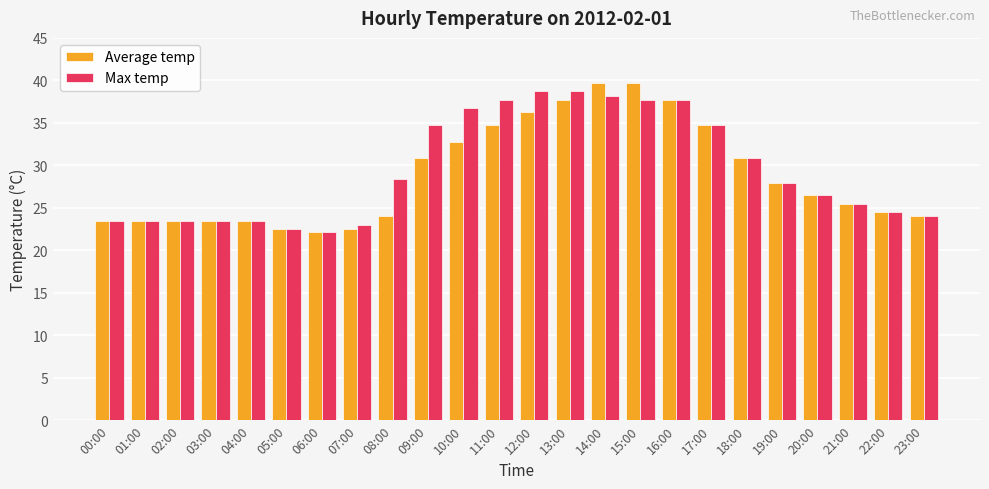

Reading right to left, extract all data points from this chart.

Average temp: 23:00=24.0	22:00=24.5	21:00=25.5	20:00=26.5	19:00=27.9	18:00=30.9	17:00=34.8	16:00=37.7	15:00=39.7	14:00=39.7	13:00=37.7	12:00=36.3	11:00=34.8	10:00=32.8	09:00=30.9	08:00=24.0	07:00=22.5	06:00=22.1	05:00=22.5	04:00=23.5	03:00=23.5	02:00=23.5	01:00=23.5	00:00=23.5
Max temp: 23:00=24.0	22:00=24.5	21:00=25.5	20:00=26.5	19:00=27.9	18:00=30.9	17:00=34.8	16:00=37.7	15:00=37.7	14:00=38.2	13:00=38.7	12:00=38.7	11:00=37.7	10:00=36.8	09:00=34.8	08:00=28.4	07:00=23.0	06:00=22.1	05:00=22.5	04:00=23.5	03:00=23.5	02:00=23.5	01:00=23.5	00:00=23.5